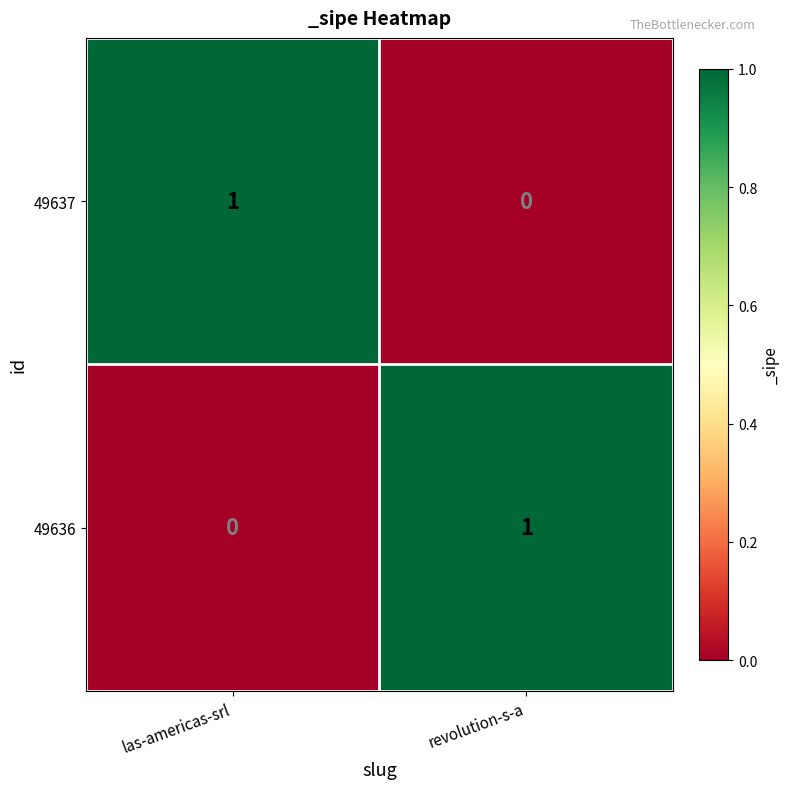

Reading left to right, extract all data points from this chart.

49637: las-americas-srl=1	revolution-s-a=0
49636: las-americas-srl=0	revolution-s-a=1